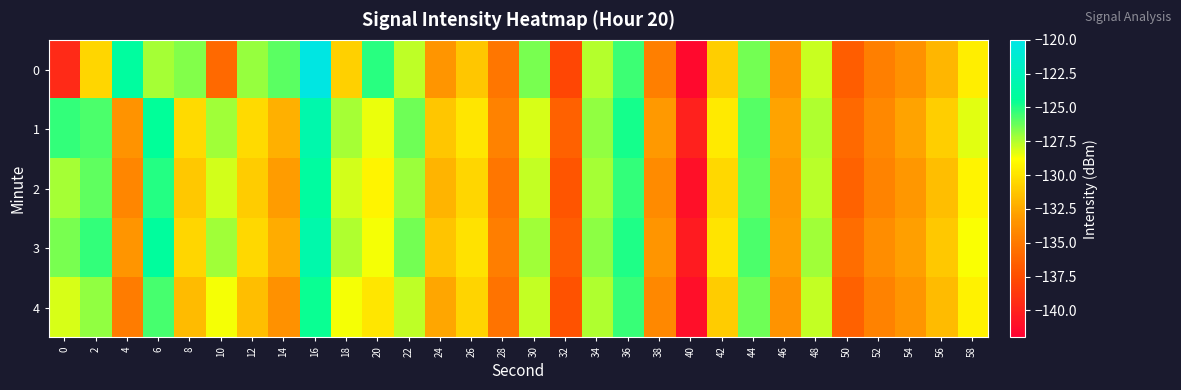

What is the spread (max minus min) of values at 44?

0.7